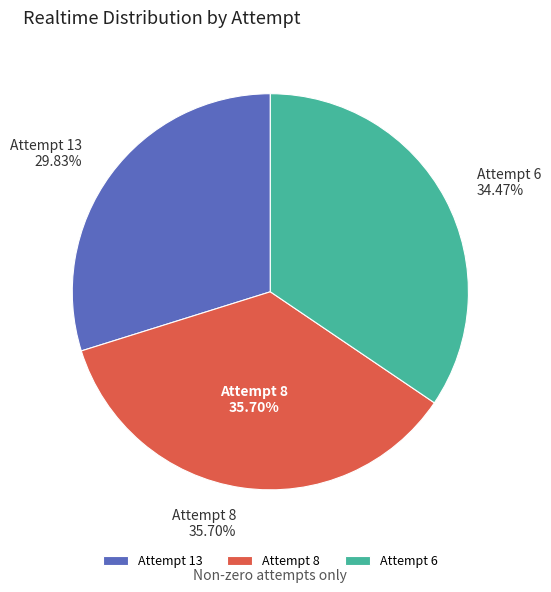

To the nearest percent, what percentage of the pie is Attempt 8?

36%